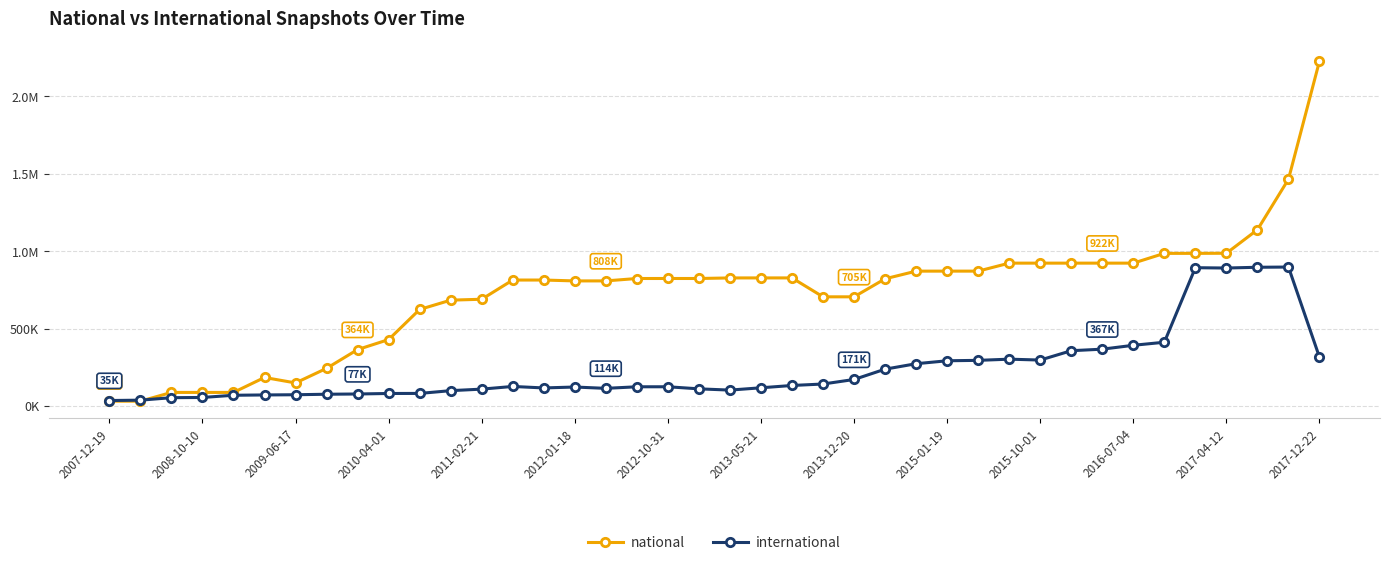

What are all the series names shown in the legend?

national, international